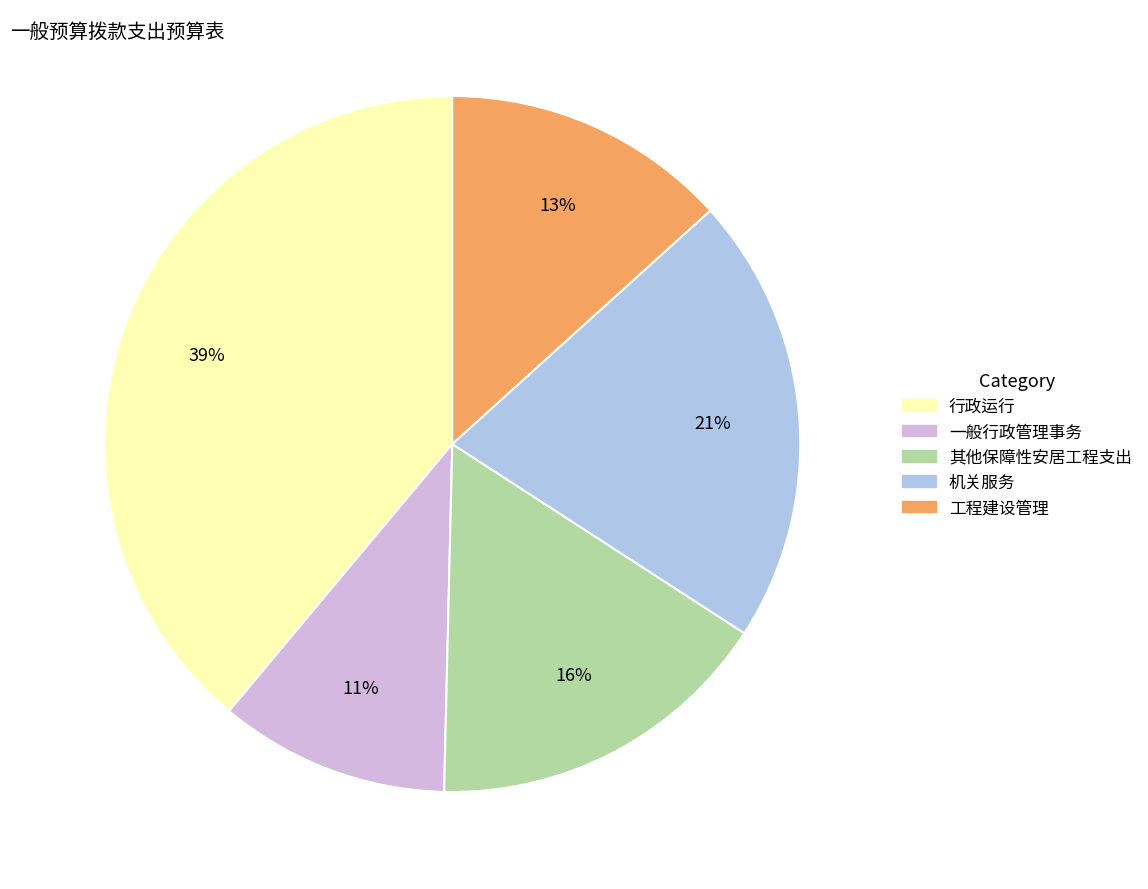

What is the ratio of the value at 其他保障性安居工程支出 to the value at 一般行政管理事务?

1.5